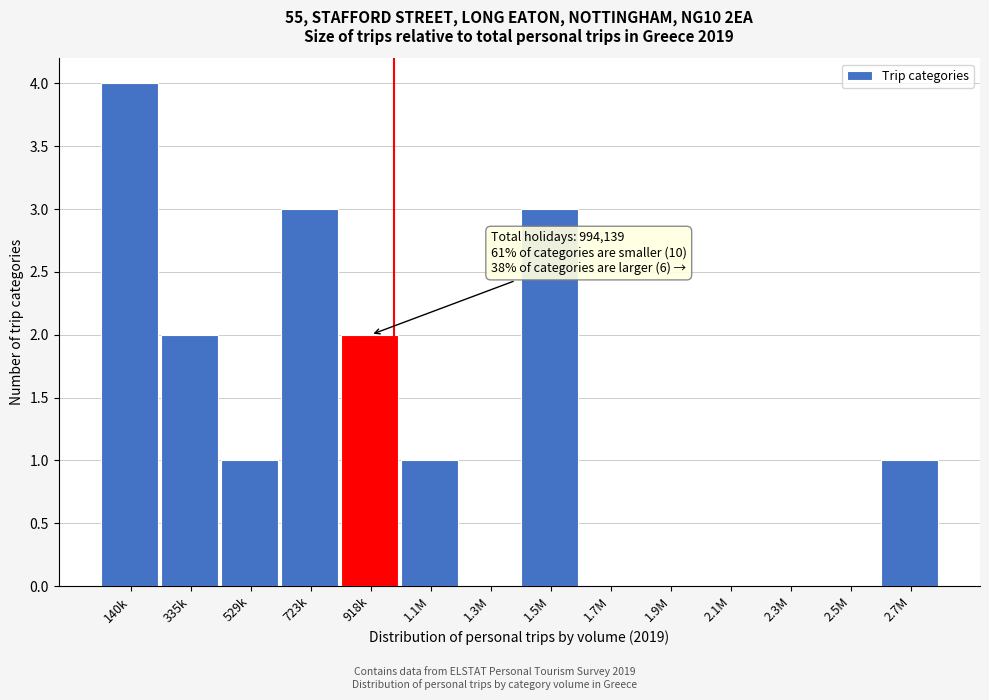

Reading left to right, list all the values displayed in this chart.

140k=4	335k=2	529k=1	723k=3	918k=2	1.1M=1	1.3M=0	1.5M=3	1.7M=0	1.9M=0	2.1M=0	2.3M=0	2.5M=0	2.7M=1